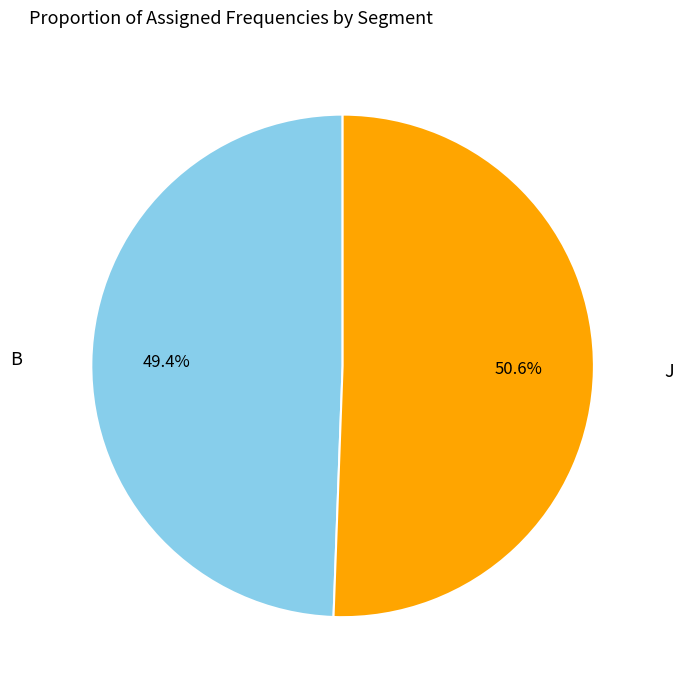

What is the ratio of the value at J to the value at B?

1.0